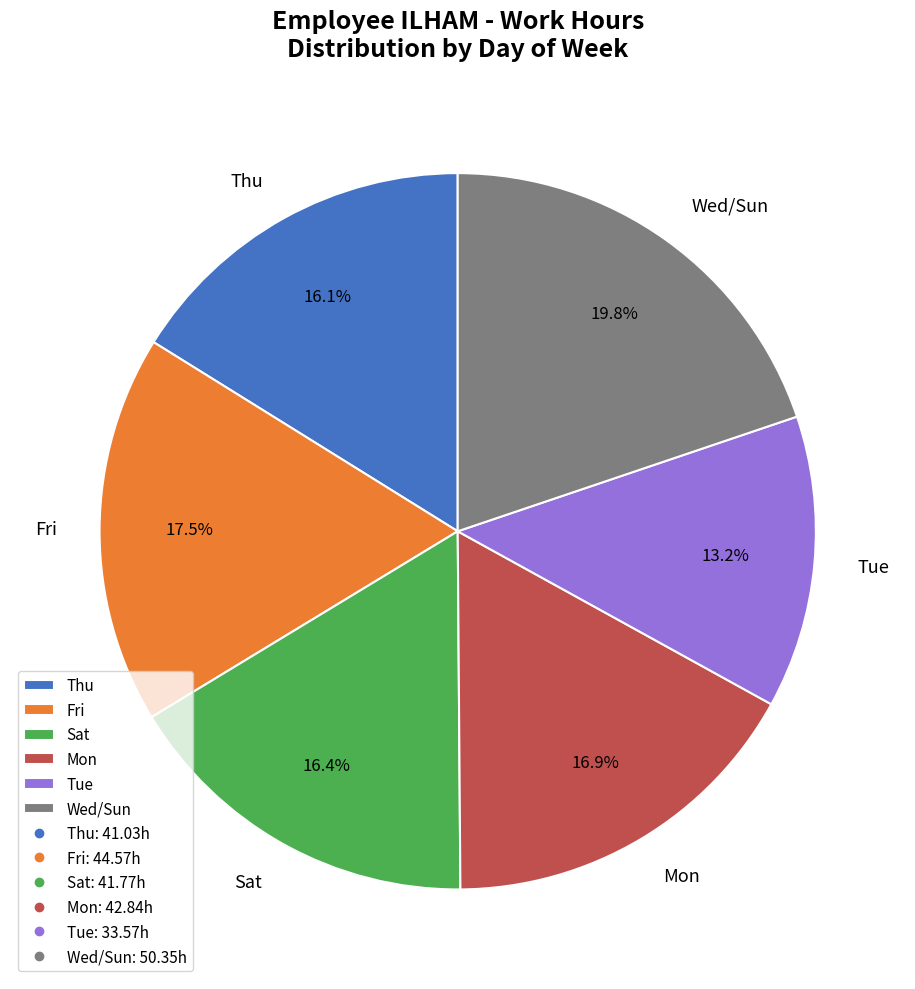

What is the ratio of the value at Tue to the value at Sat?

0.8